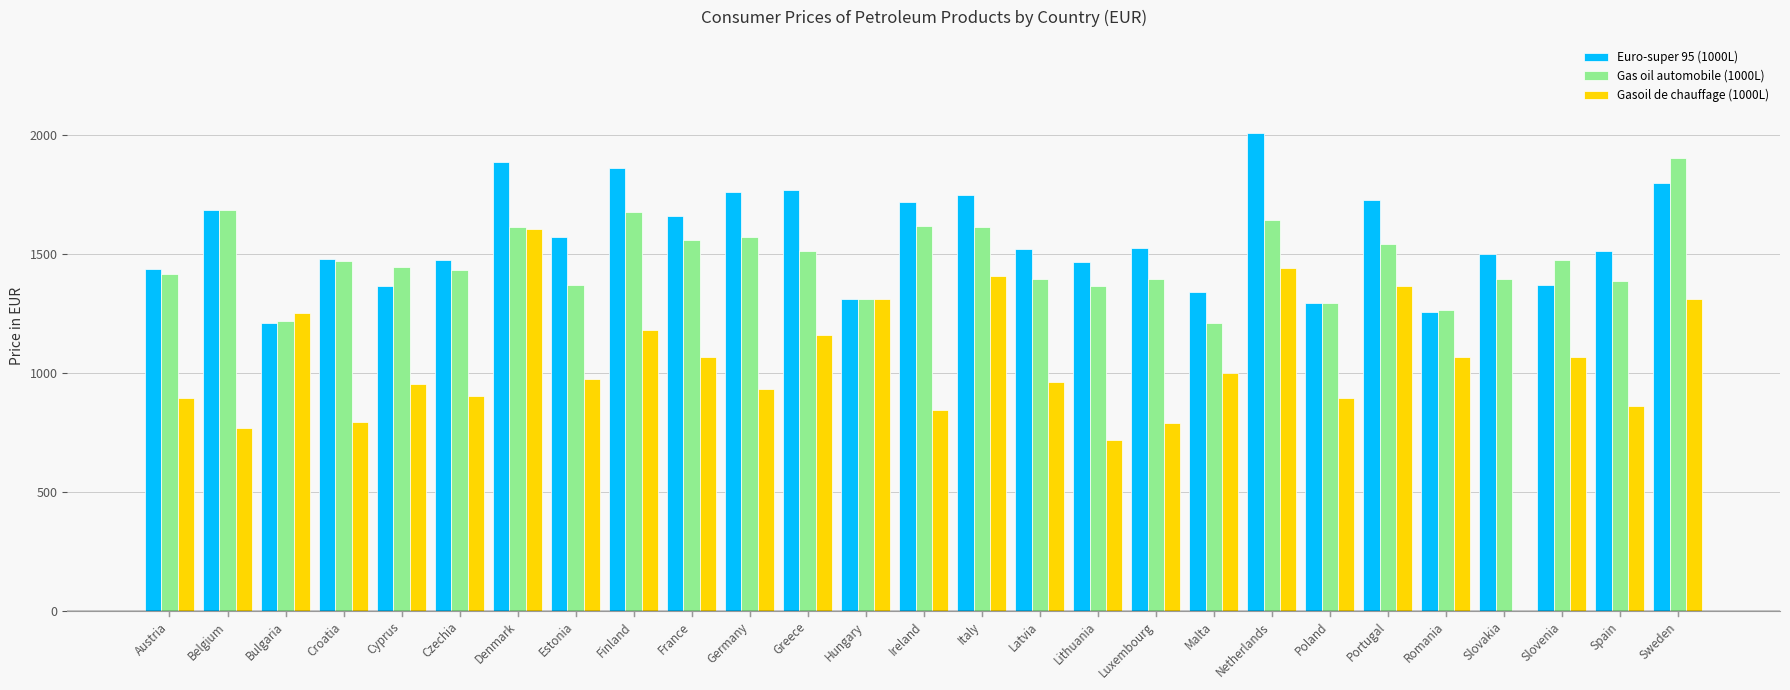

What is the maximum value shown in the chart?

2011.0